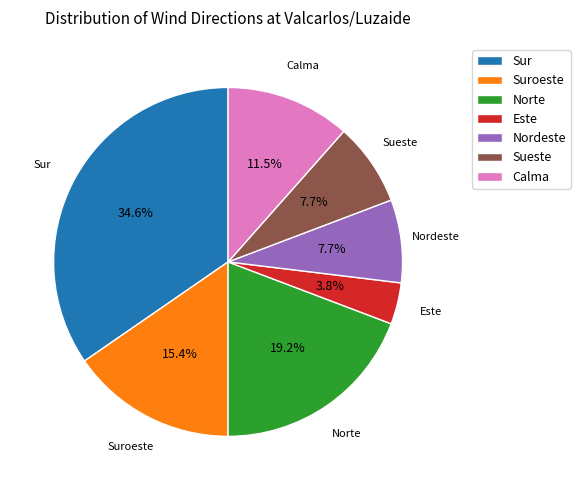

Which category has the biggest portion of the pie?

Sur